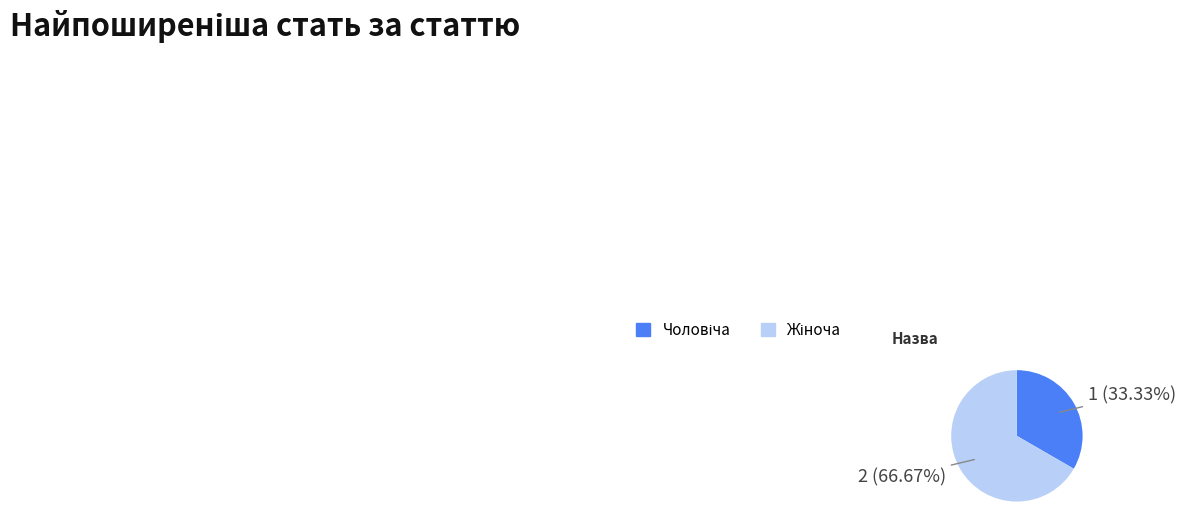

Is there a majority slice in this chart?

Yes